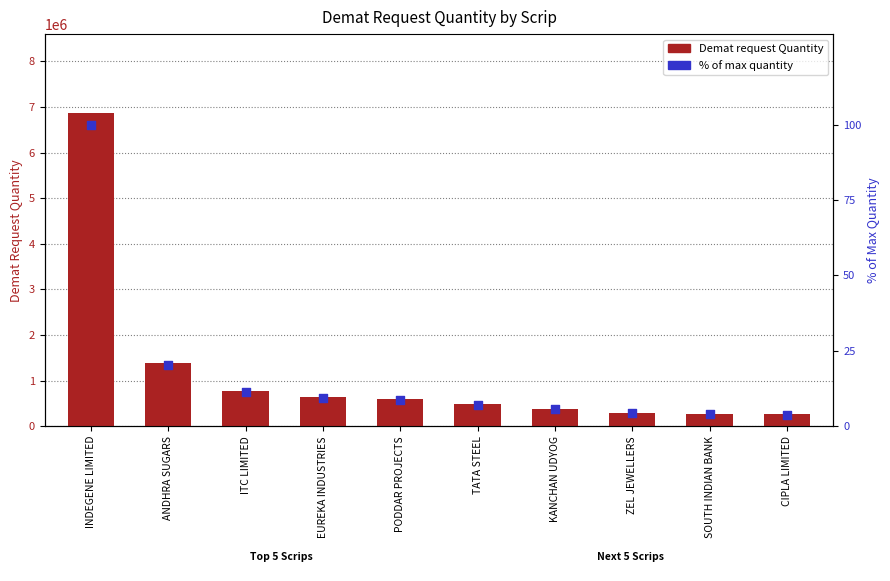

At how many categories does at least one series exceed 2680892?

1